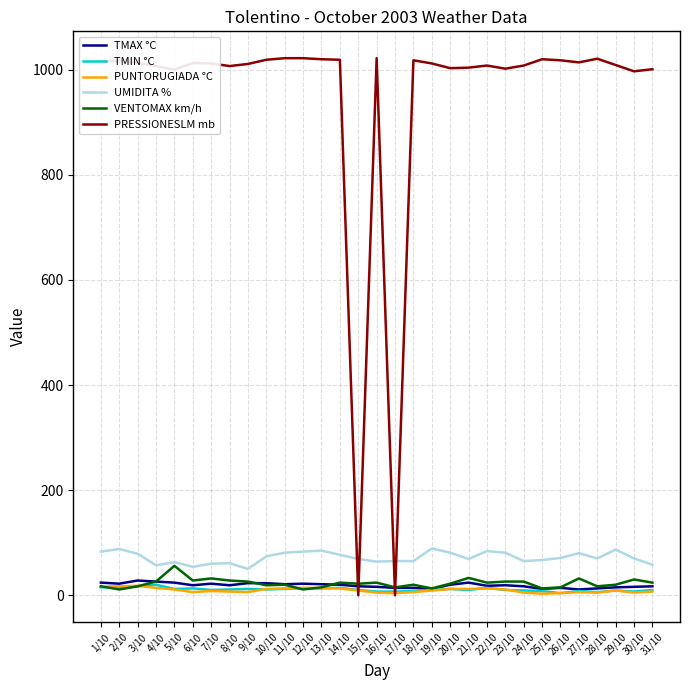

At how many categories does at least one series exceed 654?

29